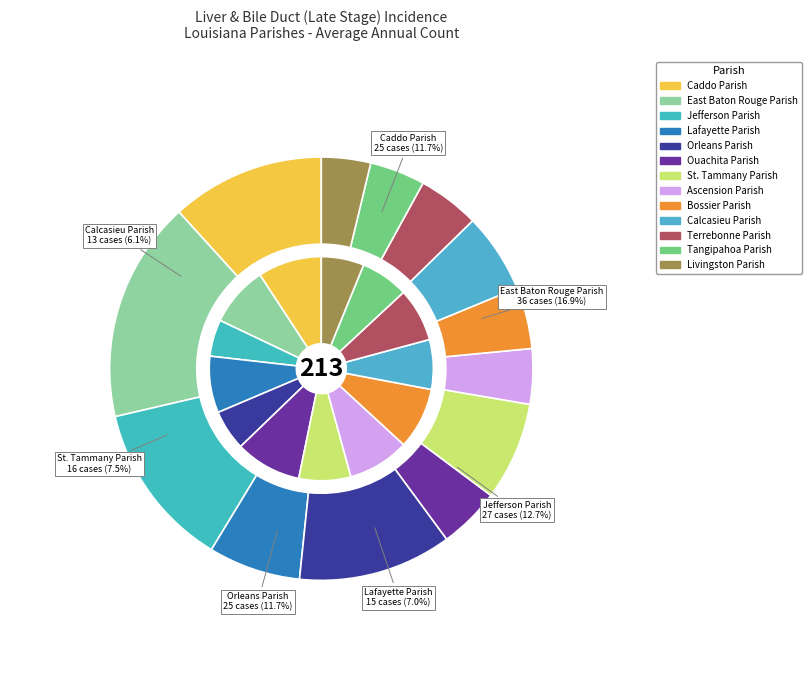

To the nearest percent, what percentage of the pie is Tangipahoa Parish?

4%